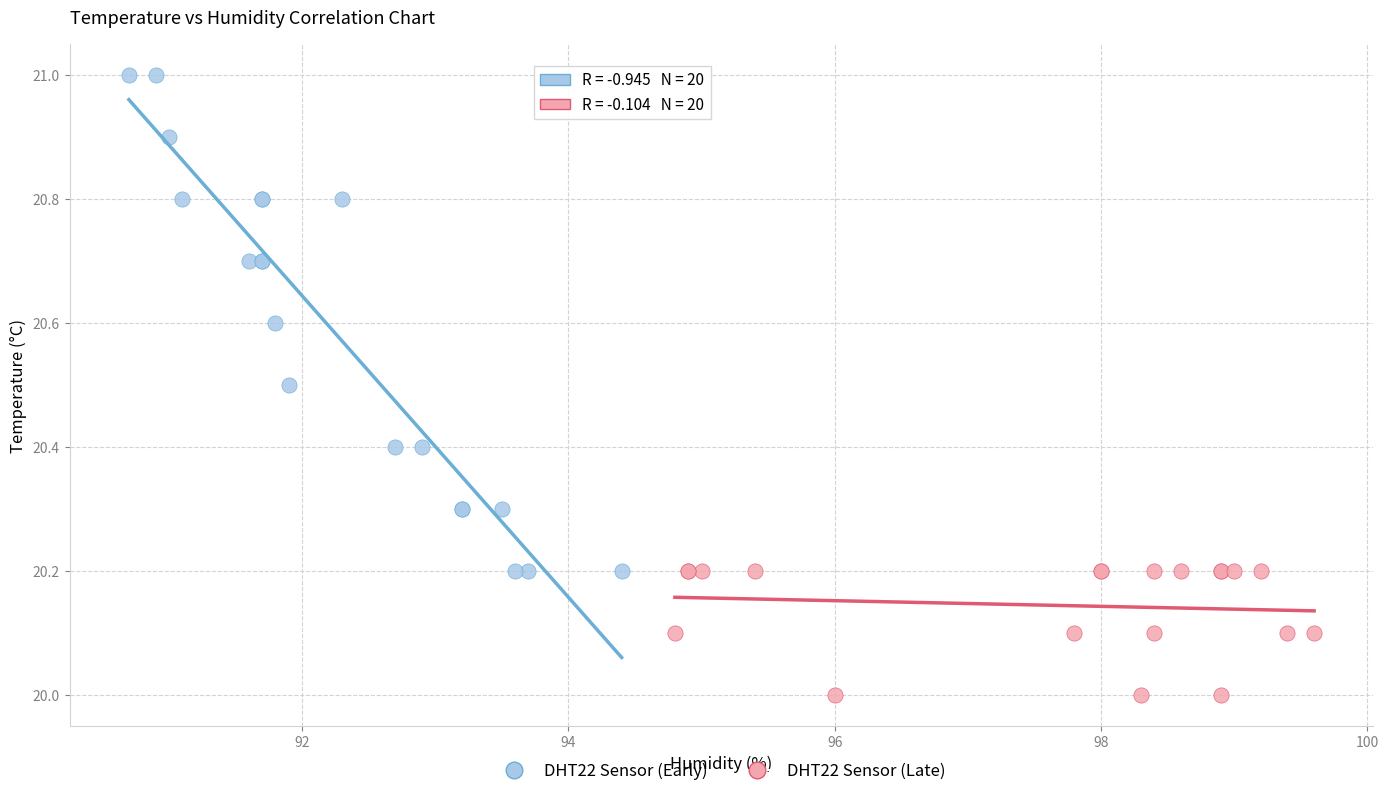

Which series has the widest spread of Y values?

DHT22 Sensor (Early)